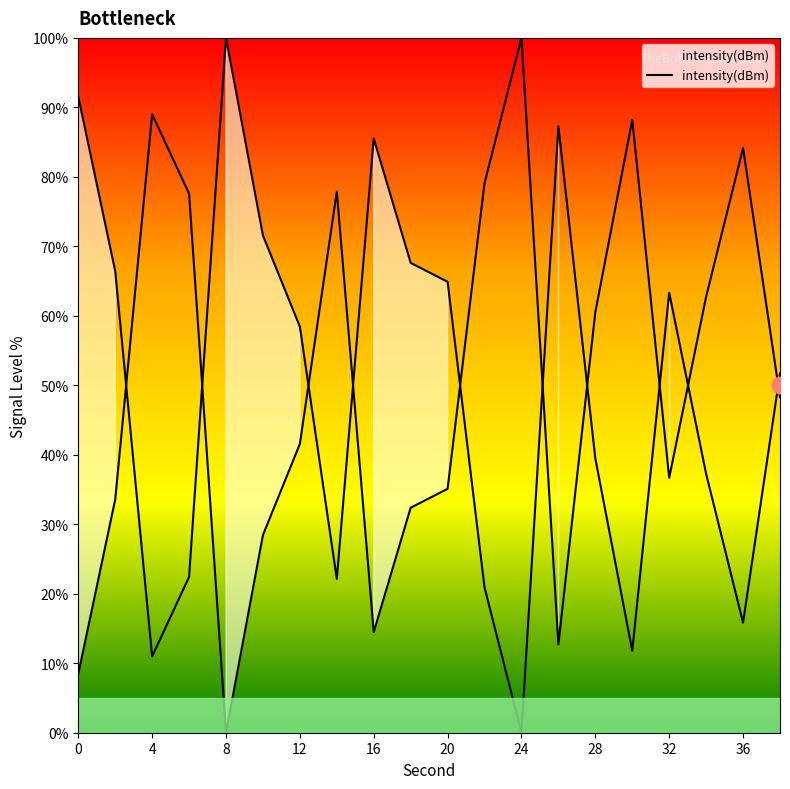

What is the maximum value shown in the chart?

100.0